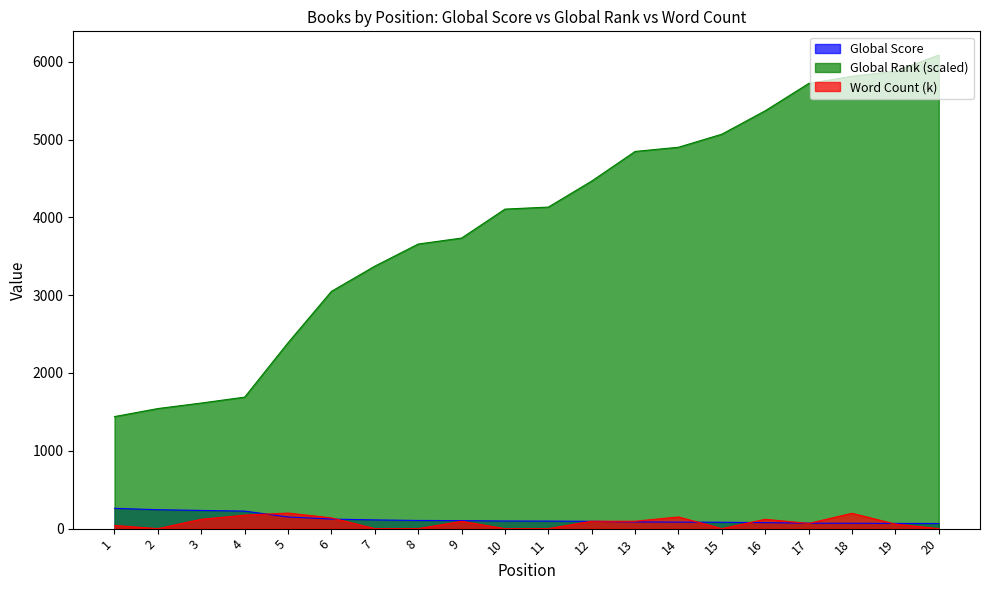

Reading right to left, transcribe all the data shown in this chart.

Global Score: 20=66	19=67	18=69	17=70	16=77	15=82	14=84	13=86	12=94	11=97	10=98	9=103	8=105	7=112	6=123	5=150	4=225	3=234	2=243	1=261
Global Rank (scaled): 20=6086	19=5878	18=5813	17=5720	16=5370	15=5069	14=4901	13=4847	12=4467	11=4132	10=4106	9=3734	8=3657	7=3373	6=3049	5=2389	4=1690	3=1614	2=1543	1=1440
Word Count (k): 20=0	19=58	18=197	17=67	16=120	15=0	14=150	13=95	12=95	11=0	10=0	9=94	8=0	7=0	6=138	5=200	4=173	3=120	2=0	1=41